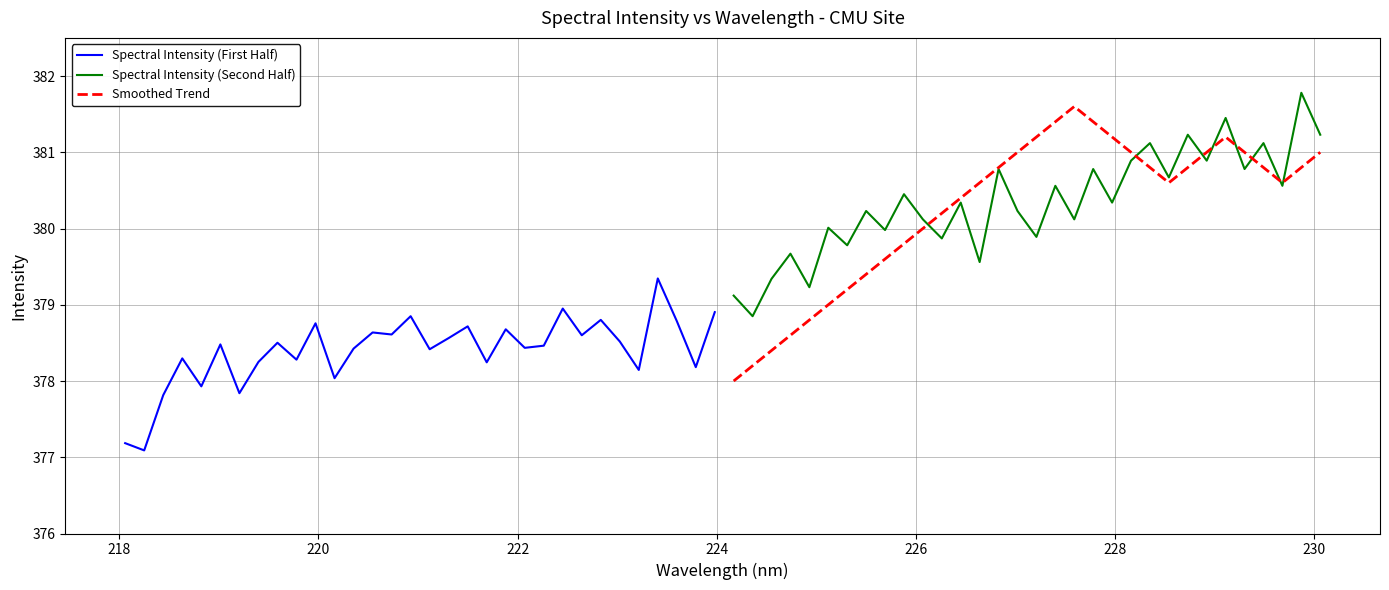

How many lines are shown in the chart?

3